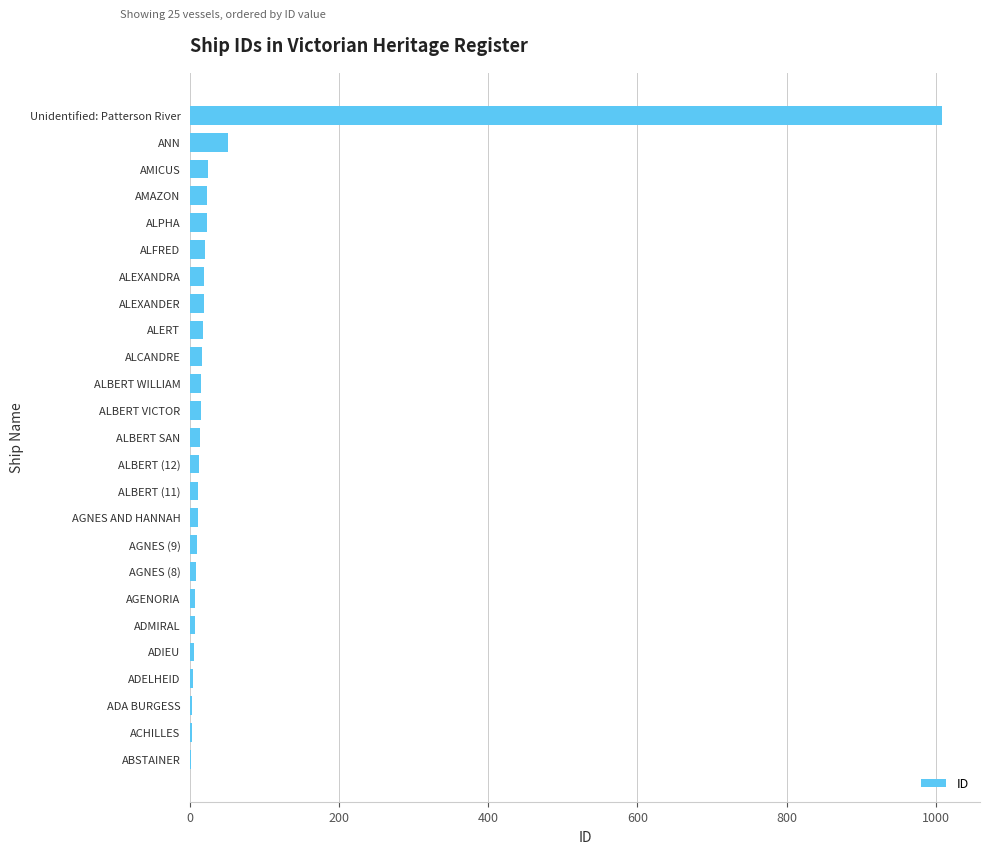

Where is the data nearest to the value 505?

ANN